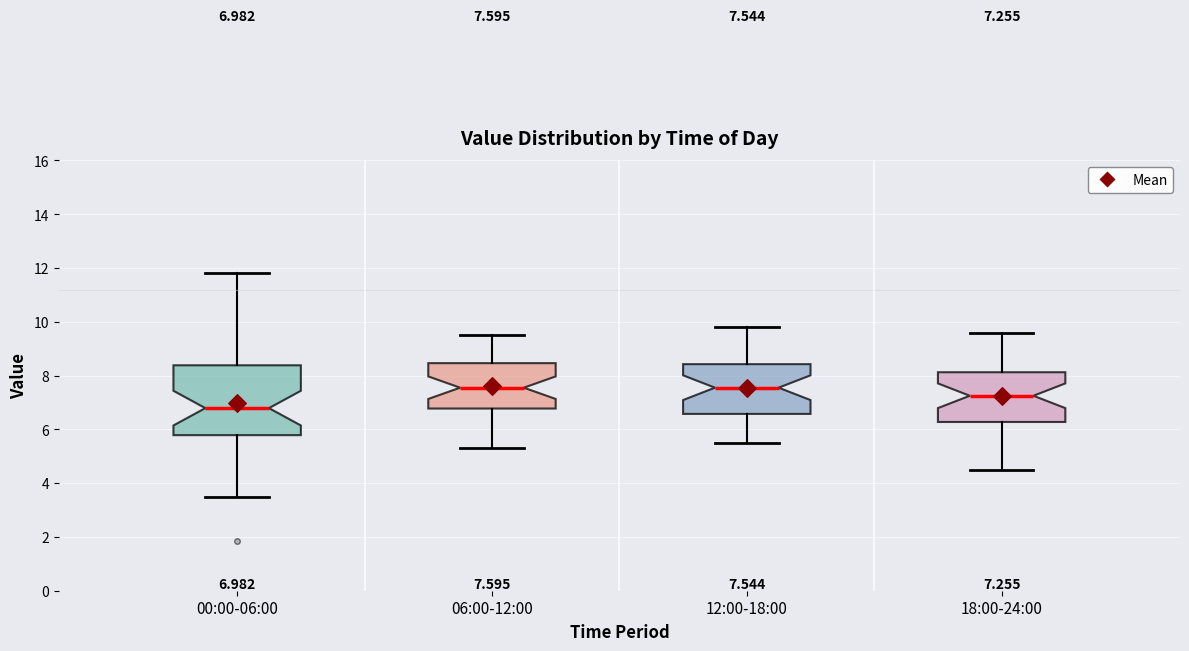

Which box is the tallest, from its lower edge to its upper edge?

00:00-06:00